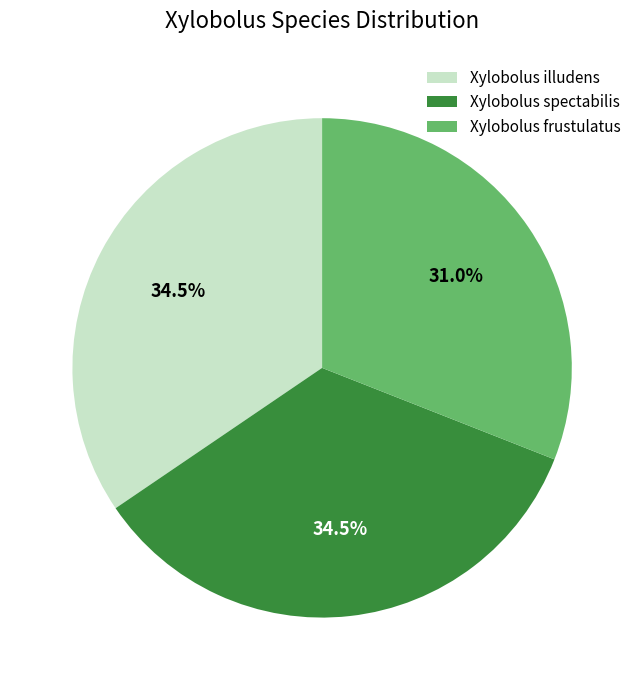

Which has a higher value, Xylobolus frustulatus or Xylobolus spectabilis?

Xylobolus spectabilis